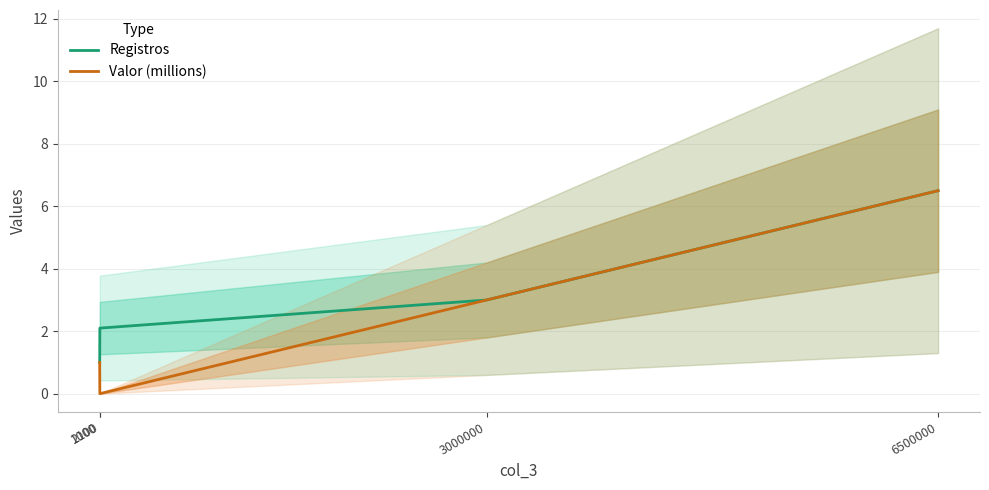

Reading right to left, transcribe all the data shown in this chart.

Registros: 6.5	3.0	2.1	1.0
Valor (millions): 6.5	3.0	0.0	1.0